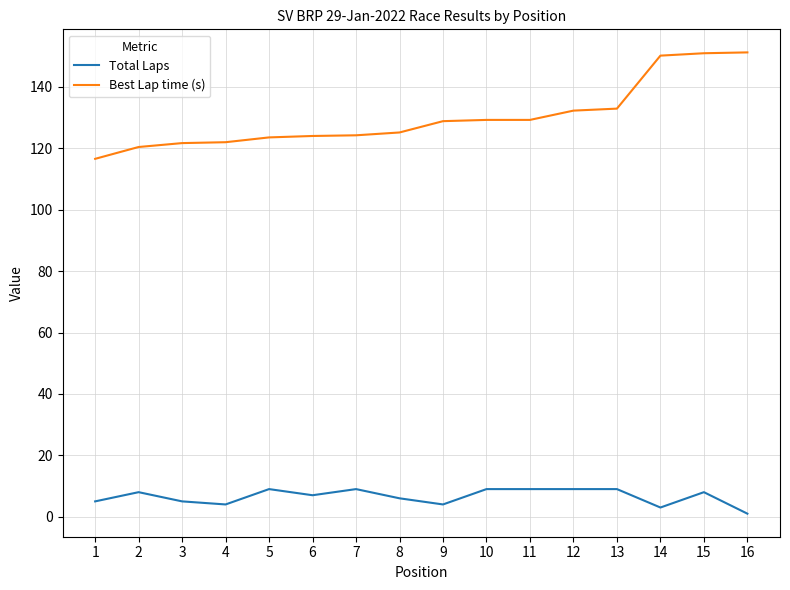

What is the sum of all Total Laps values?

105.0